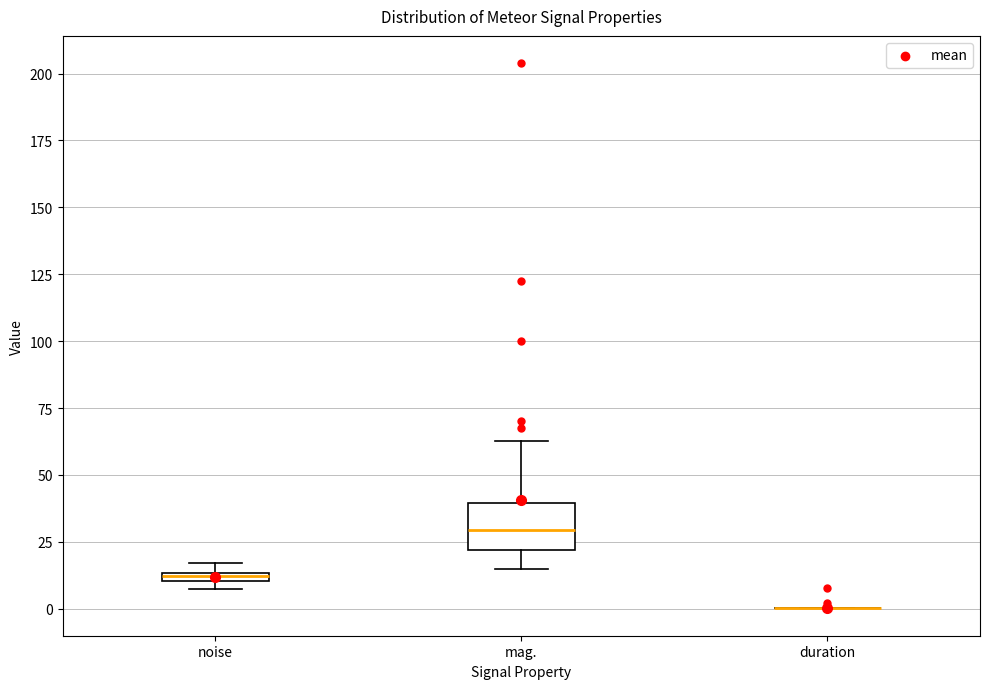

Where is the lower edge of the box for mag. on the y-axis? The values are not printed on the chart, so give them approximately, as read against the axis.

20